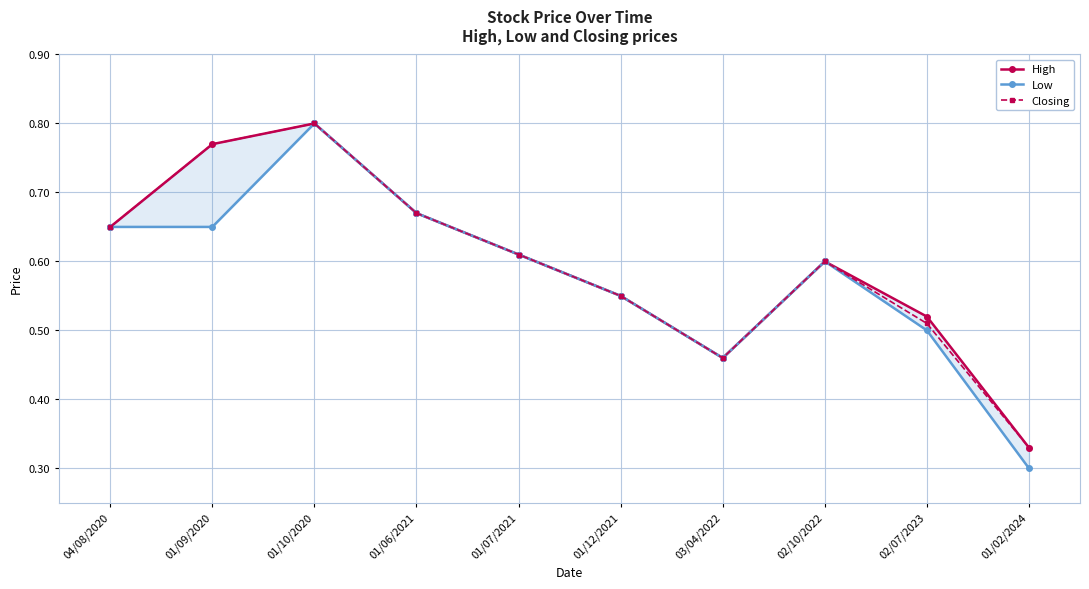

Reading right to left, extract all data points from this chart.

High: 01/02/2024=0.3	02/07/2023=0.5	02/10/2022=0.6	03/04/2022=0.5	01/12/2021=0.6	01/07/2021=0.6	01/06/2021=0.7	01/10/2020=0.8	01/09/2020=0.8	04/08/2020=0.7
Low: 01/02/2024=0.3	02/07/2023=0.5	02/10/2022=0.6	03/04/2022=0.5	01/12/2021=0.6	01/07/2021=0.6	01/06/2021=0.7	01/10/2020=0.8	01/09/2020=0.7	04/08/2020=0.7
Closing: 01/02/2024=0.3	02/07/2023=0.5	02/10/2022=0.6	03/04/2022=0.5	01/12/2021=0.6	01/07/2021=0.6	01/06/2021=0.7	01/10/2020=0.8	01/09/2020=0.8	04/08/2020=0.7